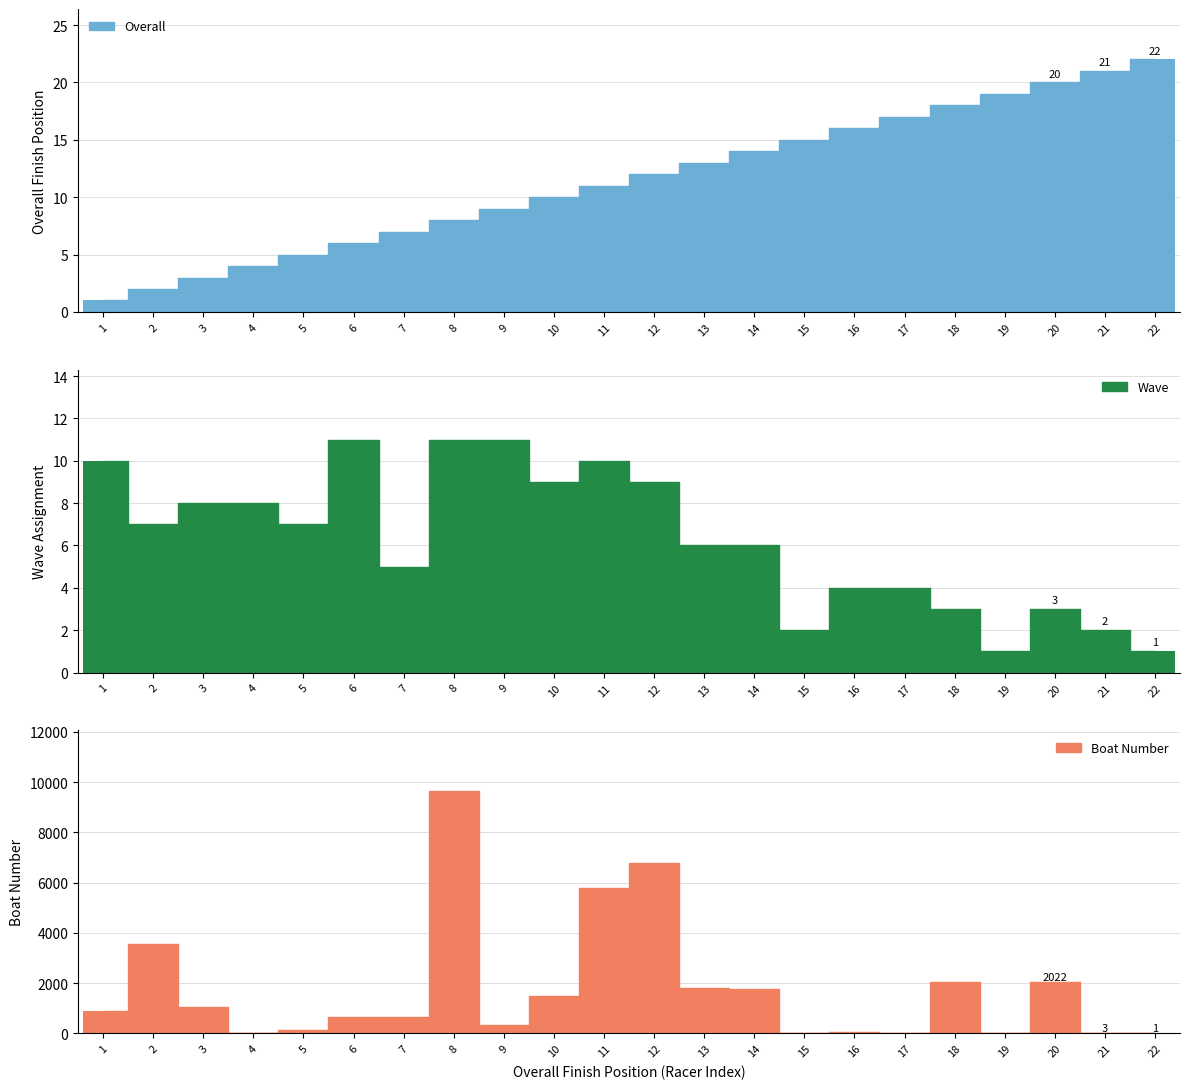

At how many categories does at least one series exceed 9583?

1